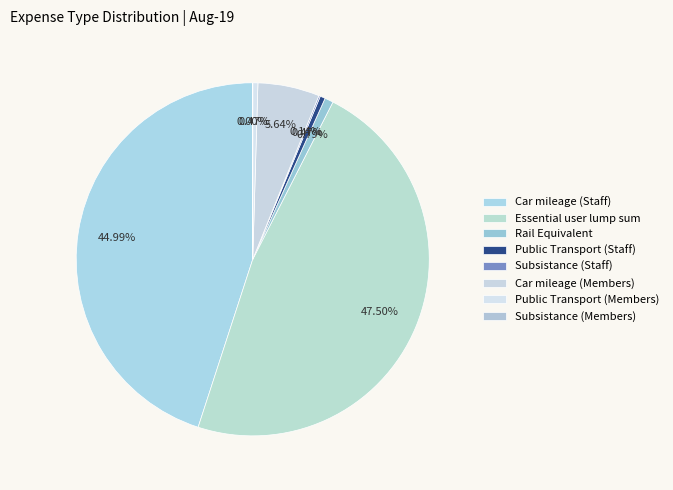

Does any single category account for the majority?

No